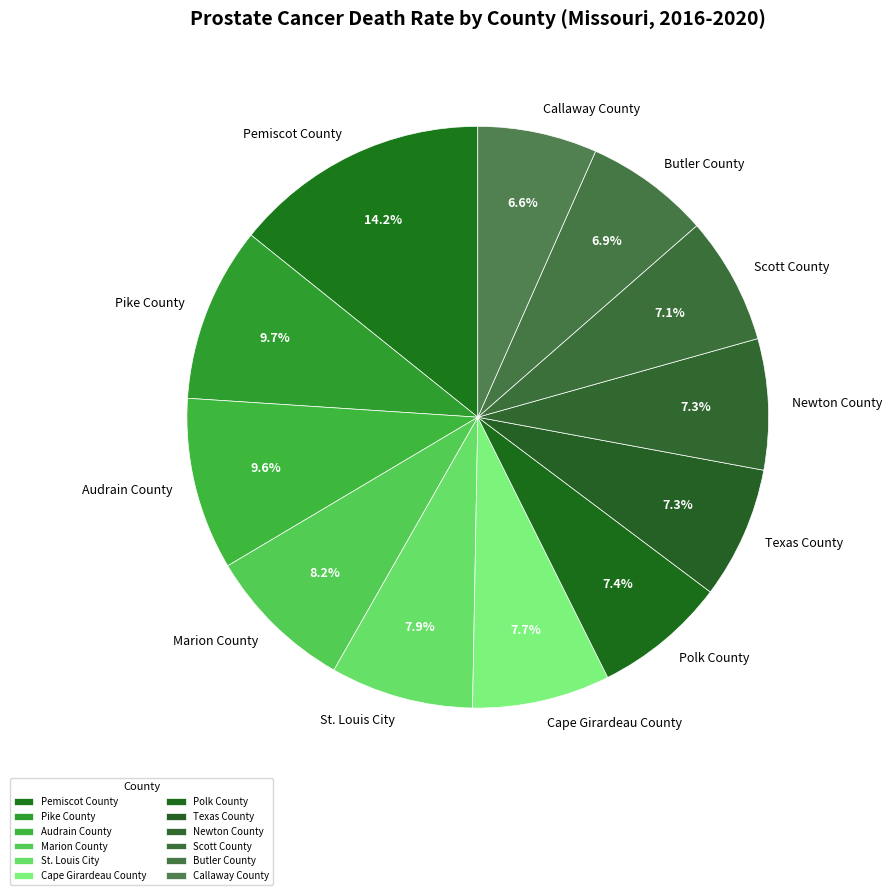

What is the ratio of the value at St. Louis City to the value at Callaway County?

1.2